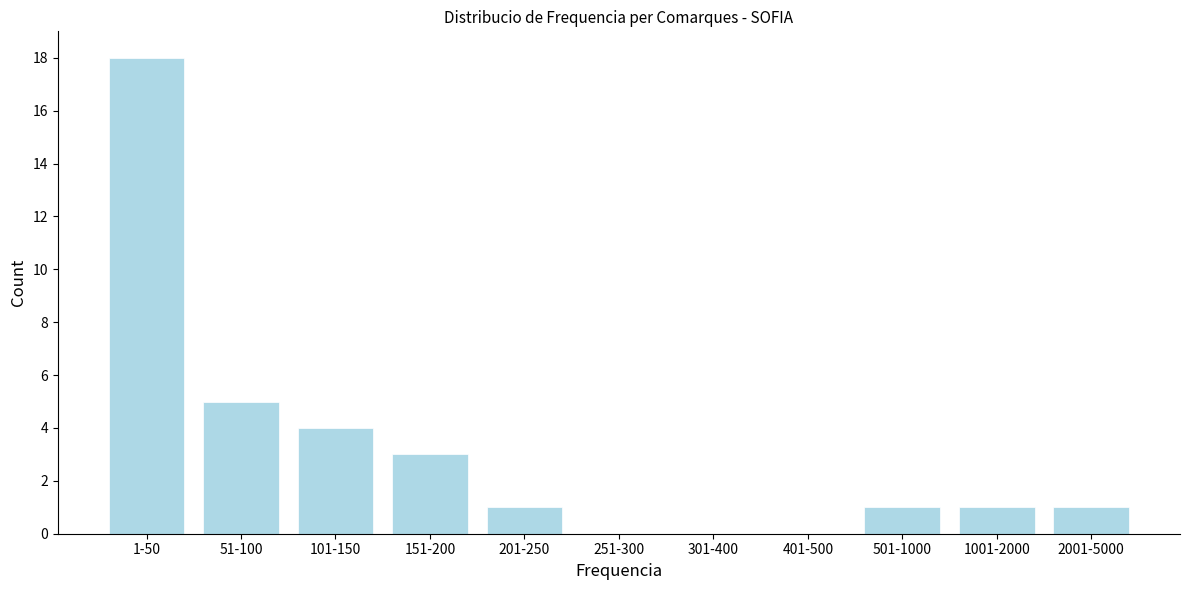

Reading left to right, transcribe all the data shown in this chart.

1-50=18	51-100=5	101-150=4	151-200=3	201-250=1	251-300=0	301-400=0	401-500=0	501-1000=1	1001-2000=1	2001-5000=1